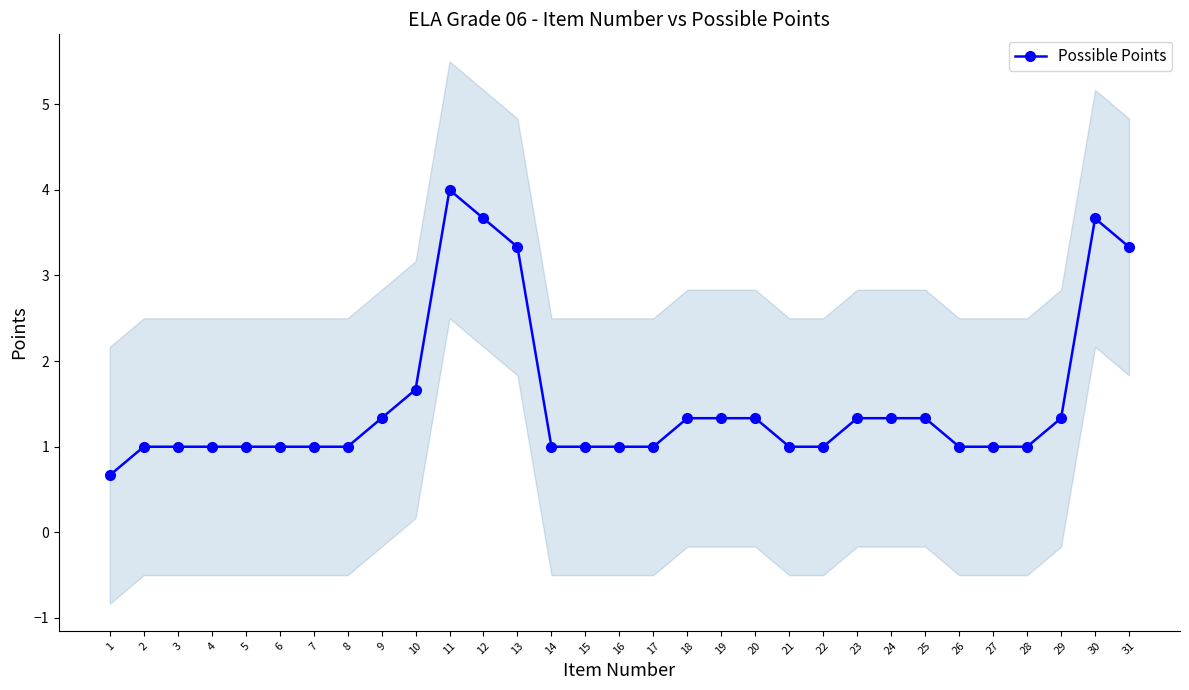

What is the average value?

1.5